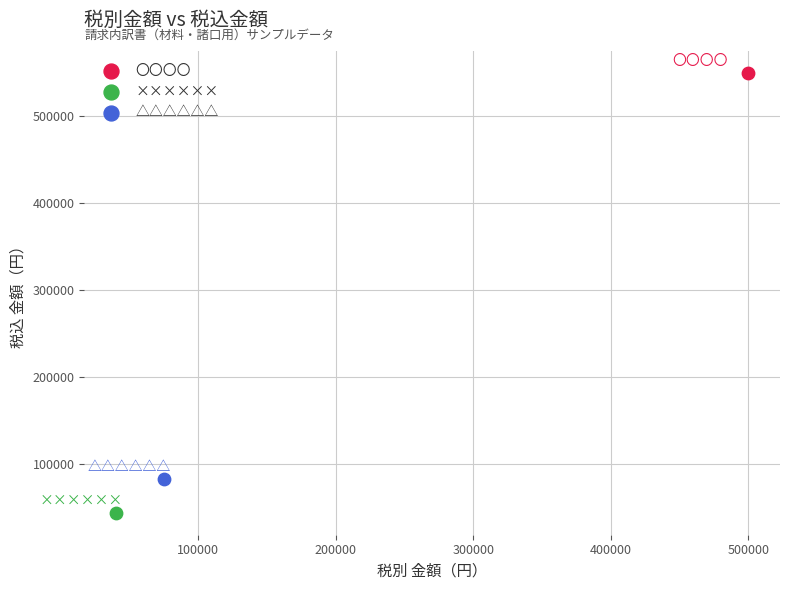

Which series reaches the maximum Y coordinate?

〇〇〇〇